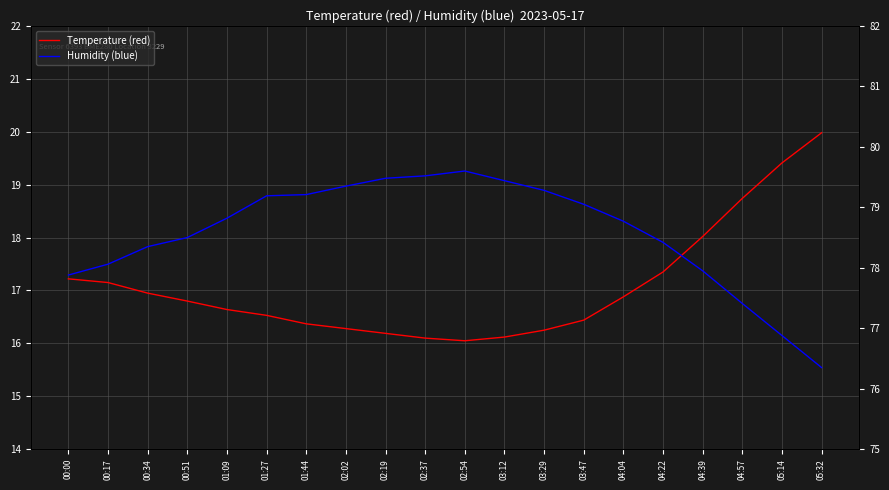

What is the sum of the Humidity (blue) values at 04:04 and 00:51?

36.3